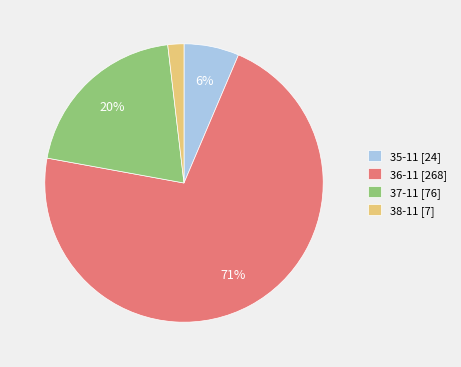

How many slices are in this pie chart?

4